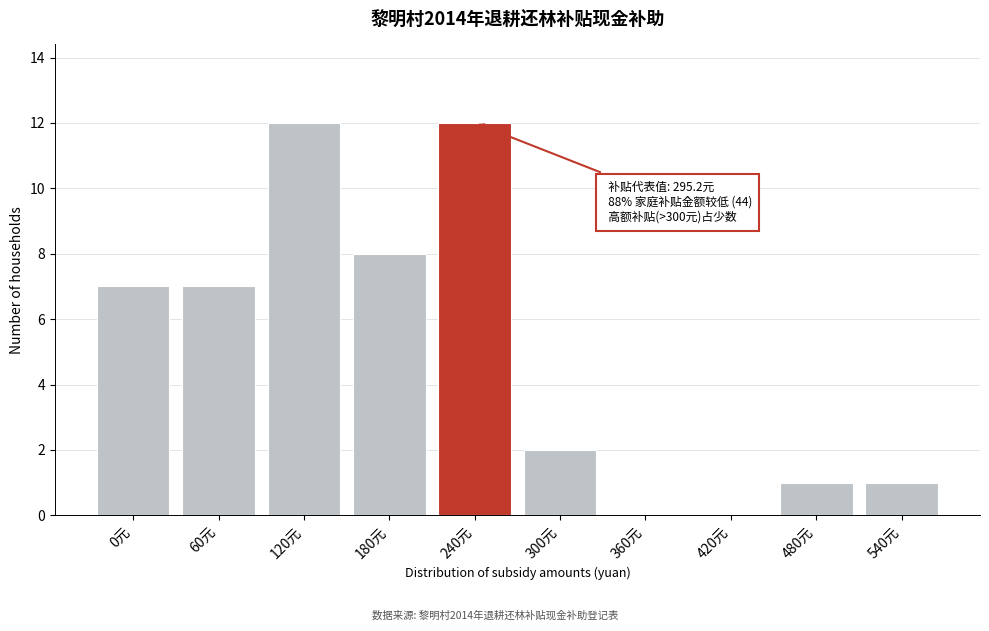

Reading left to right, transcribe all the data shown in this chart.

0元=7	60元=7	120元=12	180元=8	240元=12	300元=2	360元=0	420元=0	480元=1	540元=1